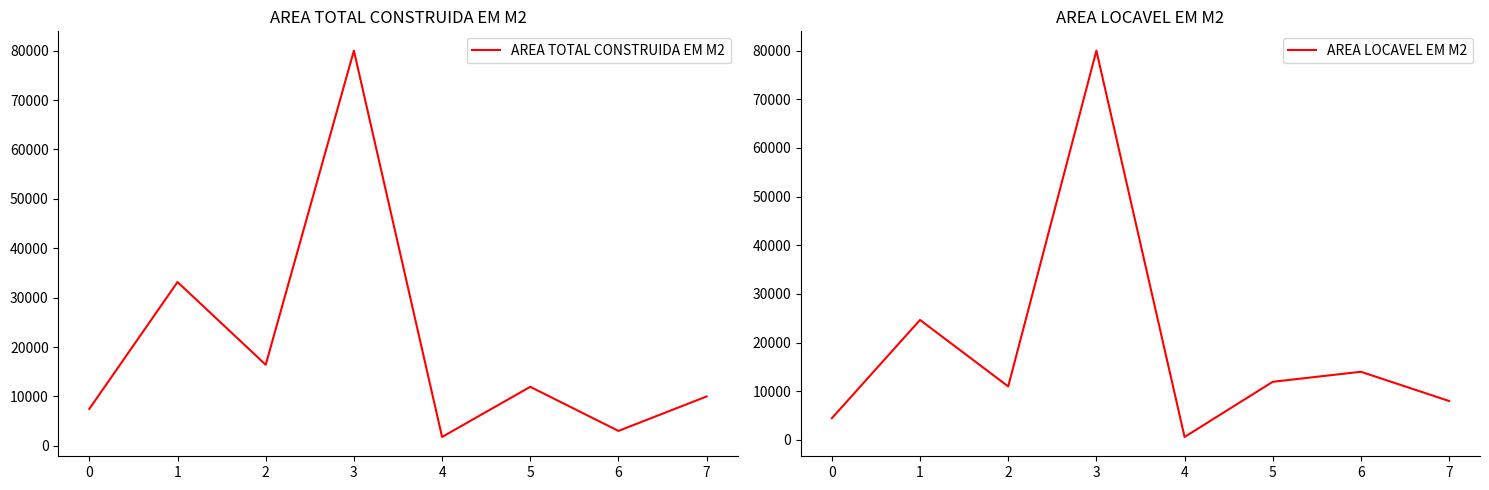

Rank the series at 0 from lowest to highest value.

AREA LOCAVEL EM M2, AREA TOTAL CONSTRUIDA EM M2